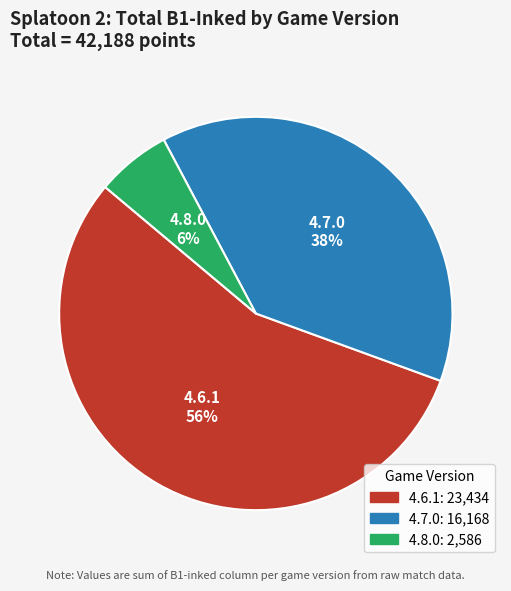

To the nearest percent, what portion does 4.8.0 represent?

6%